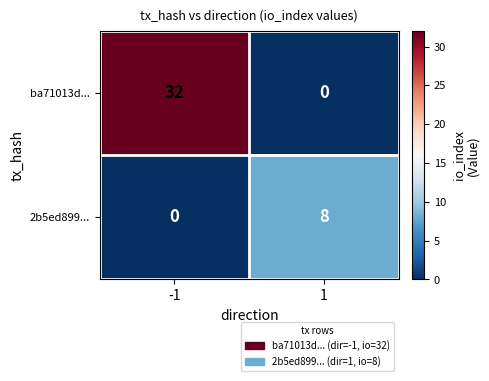

True or false: ba71013d... has a value of 14 at -1.

False